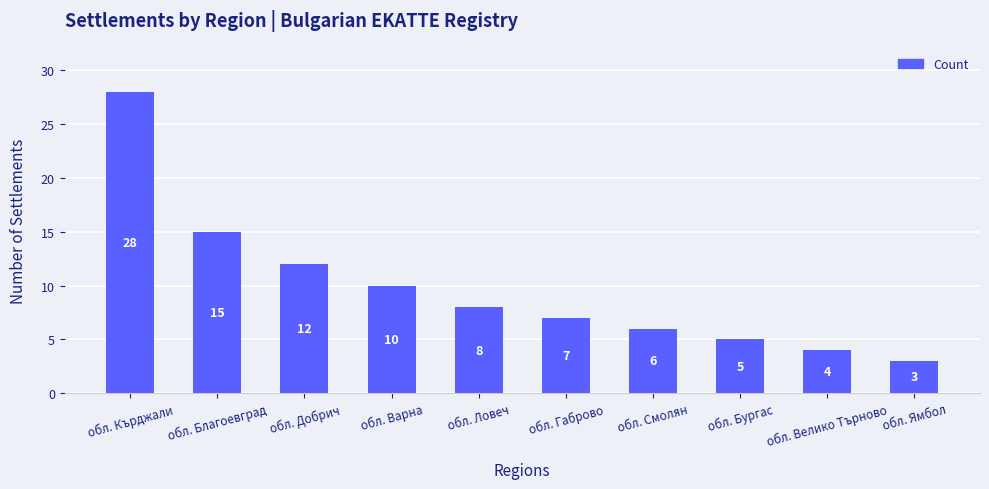

Reading left to right, transcribe all the data shown in this chart.

обл. Кърджали=28	обл. Благоевград=15	обл. Добрич=12	обл. Варна=10	обл. Ловеч=8	обл. Габрово=7	обл. Смолян=6	обл. Бургас=5	обл. Велико Търново=4	обл. Ямбол=3